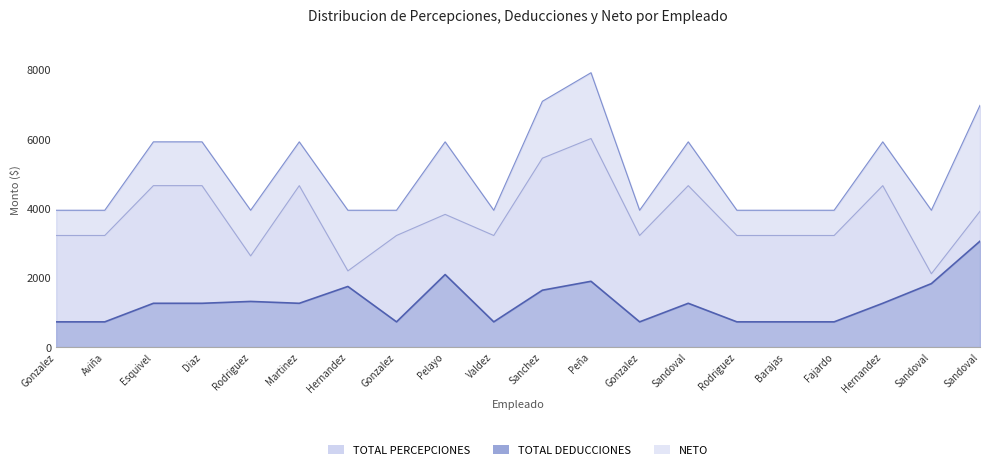

How many TOTAL PERCEPCIONES values are between 3946 and 5919?

17